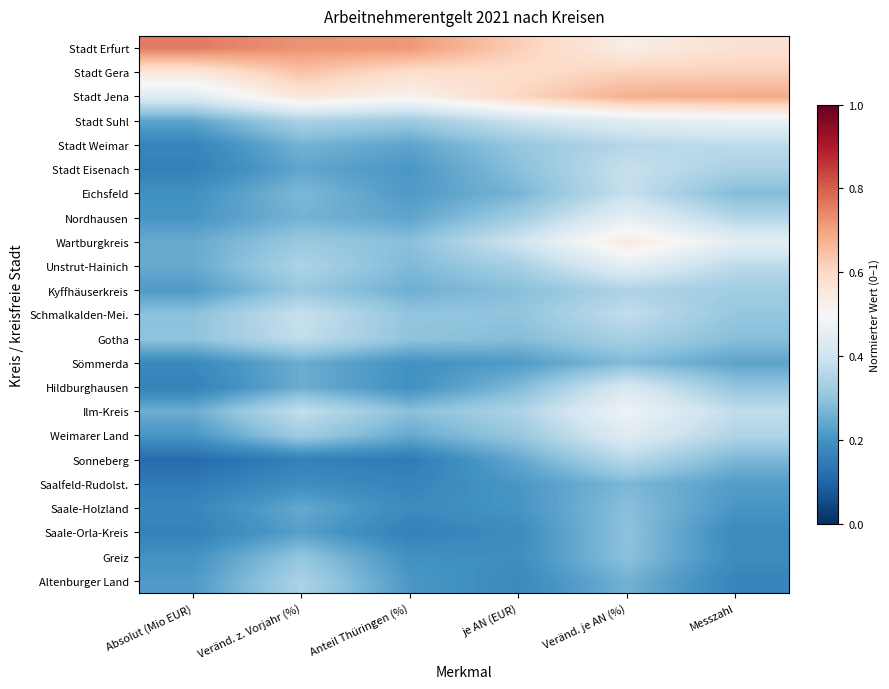

What is the total value across all series at Absolut (Mio EUR)?

5.8